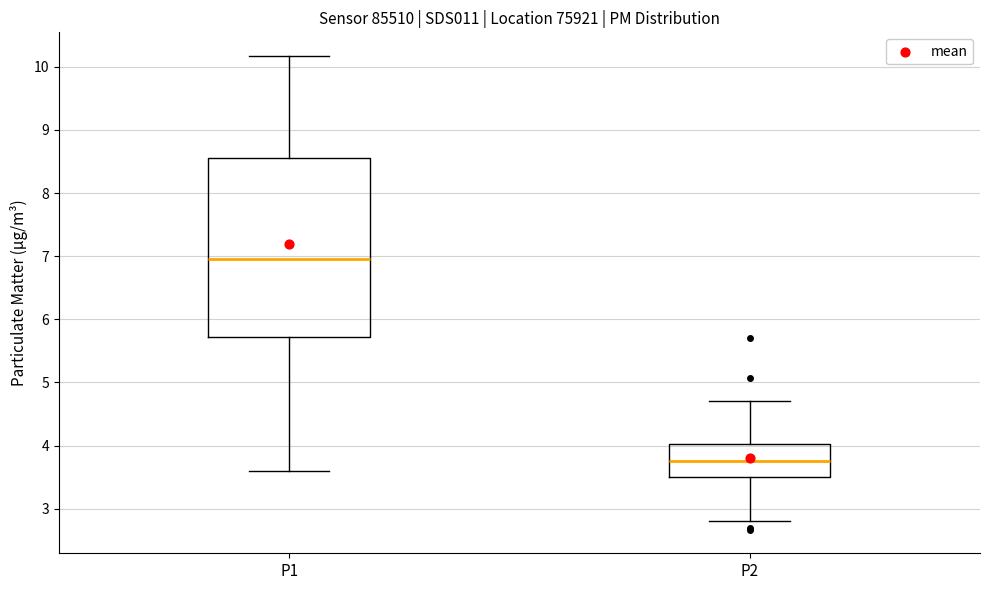

Reading left to right, read every box against the y-axis: the position of its median line, the range the box covers, and the ends of its whiskers. The values are not printed on the chart, so give them approximately, as read against the axis.

P1: median 7.0, box 5.7 to 8.6, whiskers 3.6 to 10.2
P2: median 3.8, box 3.5 to 4.0, whiskers 2.8 to 4.7